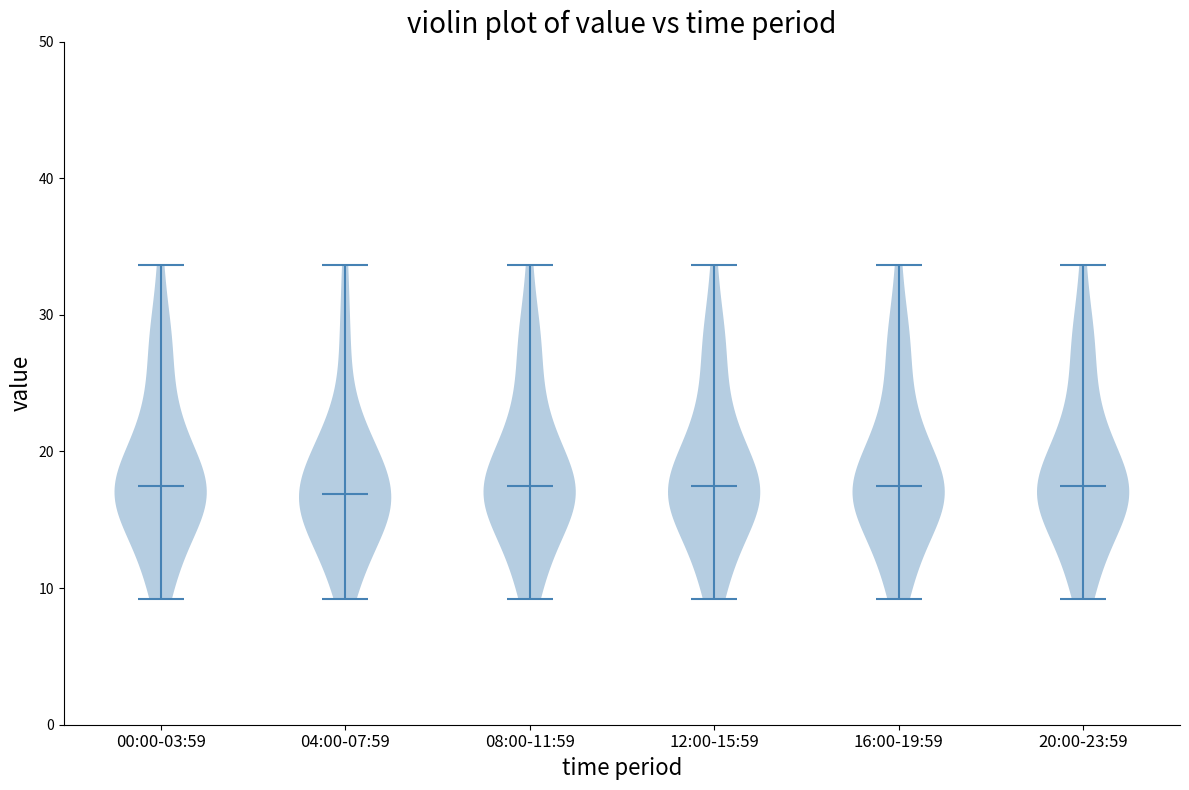

Reading left to right, read every violin against the y-axis: where its median line is, and the lowest and highest points it reaches. The values are not printed on the chart, so give them approximately, as read against the axis.

00:00-03:59: median line 17, lowest point 9, highest point 34
04:00-07:59: median line 17, lowest point 9, highest point 34
08:00-11:59: median line 17, lowest point 9, highest point 34
12:00-15:59: median line 17, lowest point 9, highest point 34
16:00-19:59: median line 17, lowest point 9, highest point 34
20:00-23:59: median line 17, lowest point 9, highest point 34